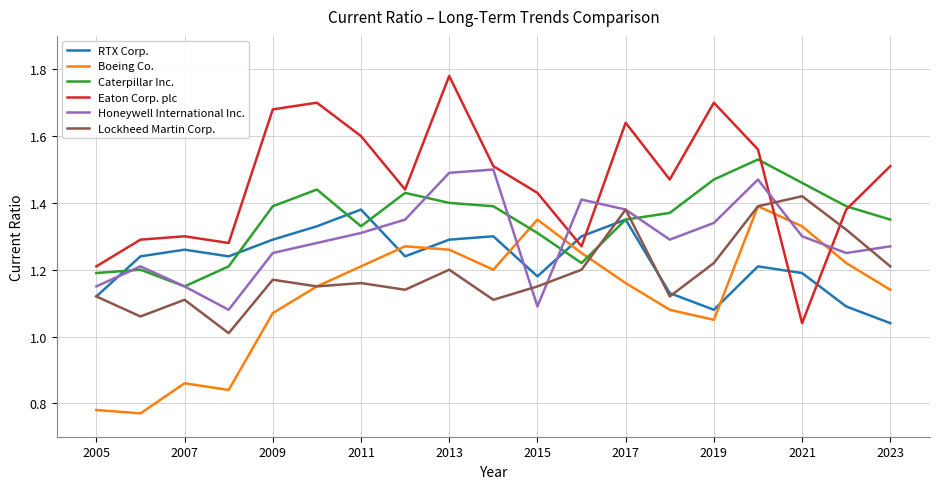

Which series has the largest total across all categories?

Eaton Corp. plc